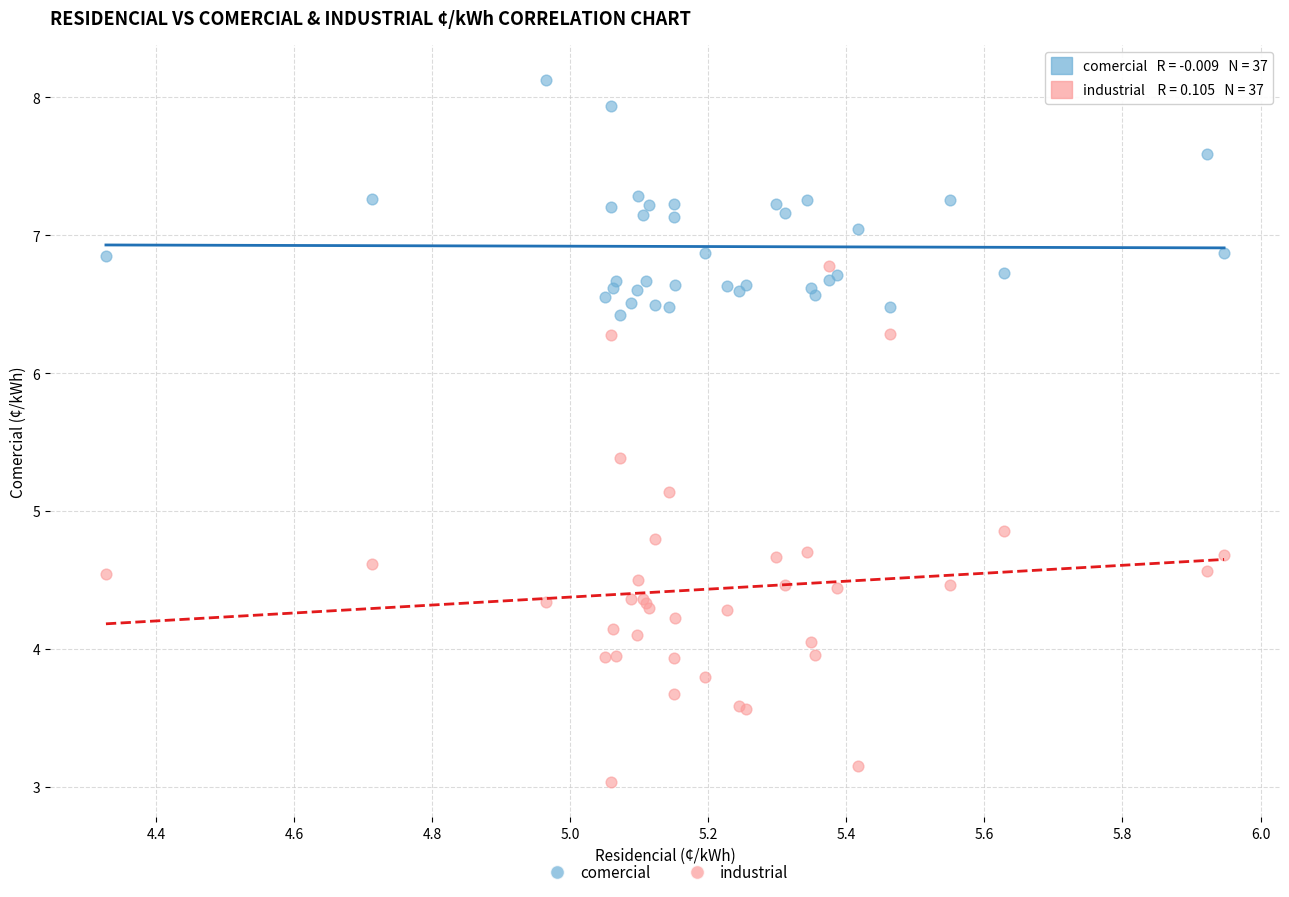

What are all the series names shown in the legend?

comercial, industrial